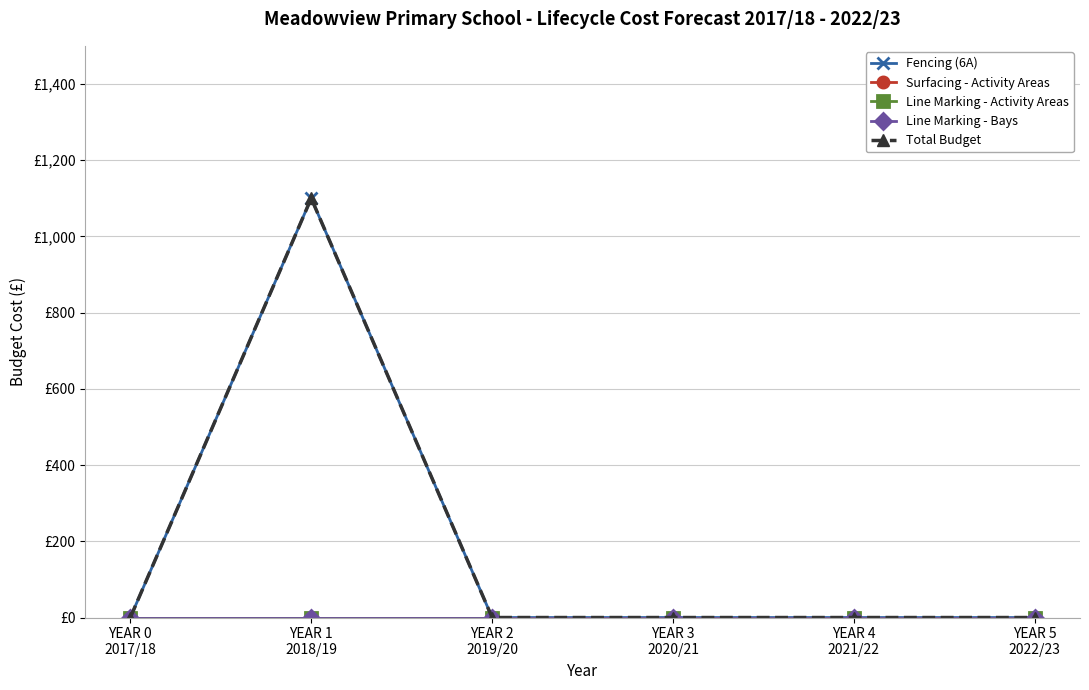

List the labels in order of Fencing (6A) value, smallest first.

YEAR 0
2017/18, YEAR 2
2019/20, YEAR 3
2020/21, YEAR 4
2021/22, YEAR 5
2022/23, YEAR 1
2018/19